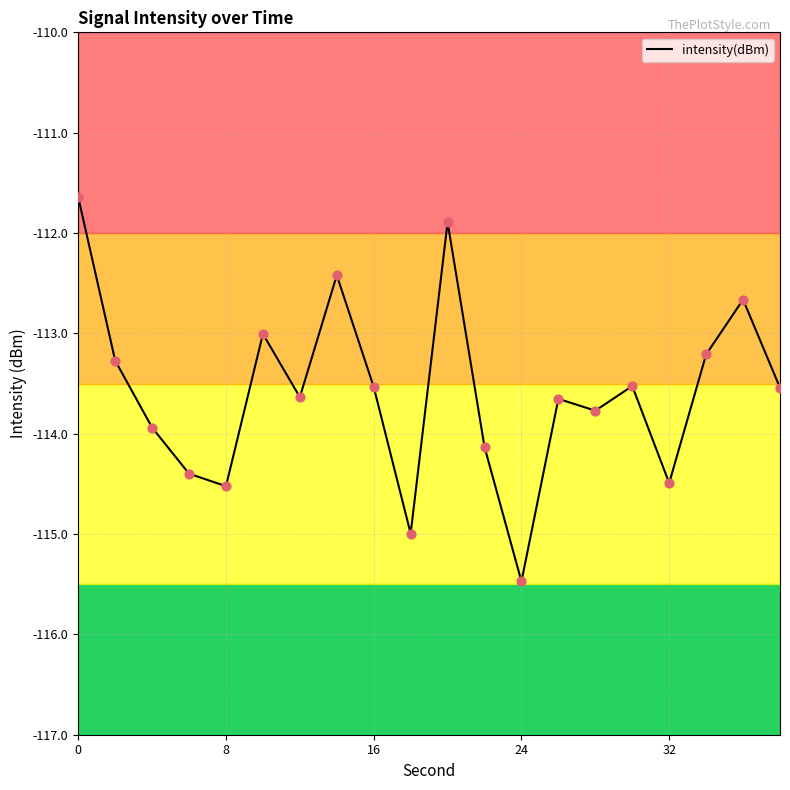

What is the greatest value displayed?

-111.6